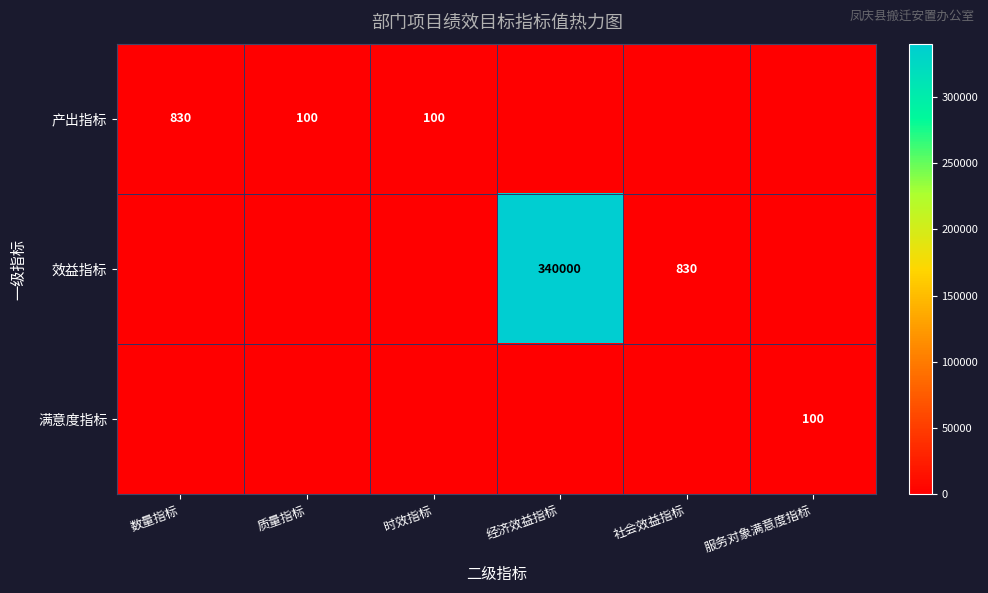

The 效益指标 series shows 340000 at 经济效益指标. True or false?

True